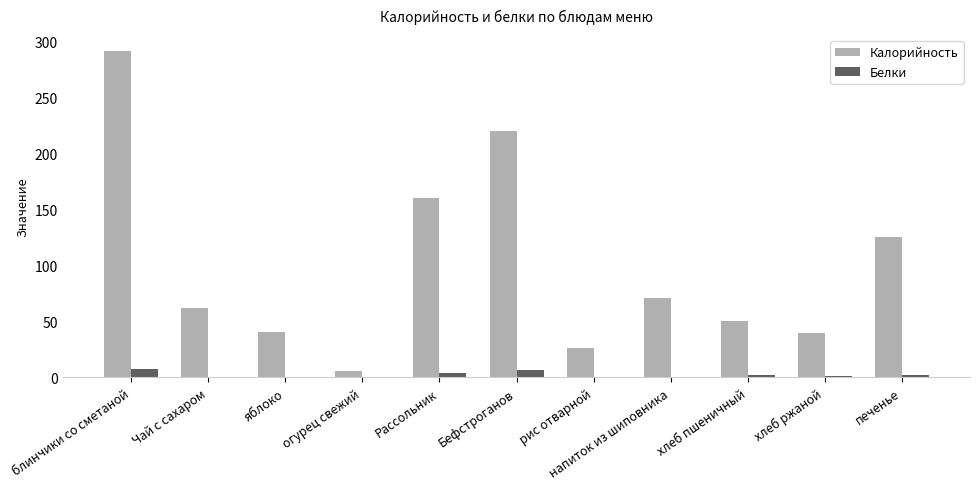

What is the difference between the Белки values at хлеб ржаной and блинчики со сметаной?

6.5